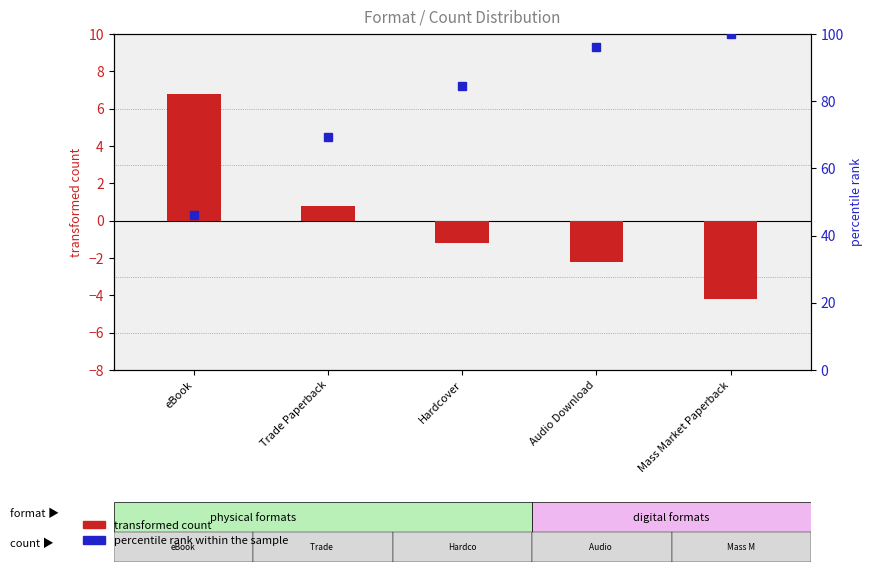

At which label does transformed count first exceed -1?

eBook